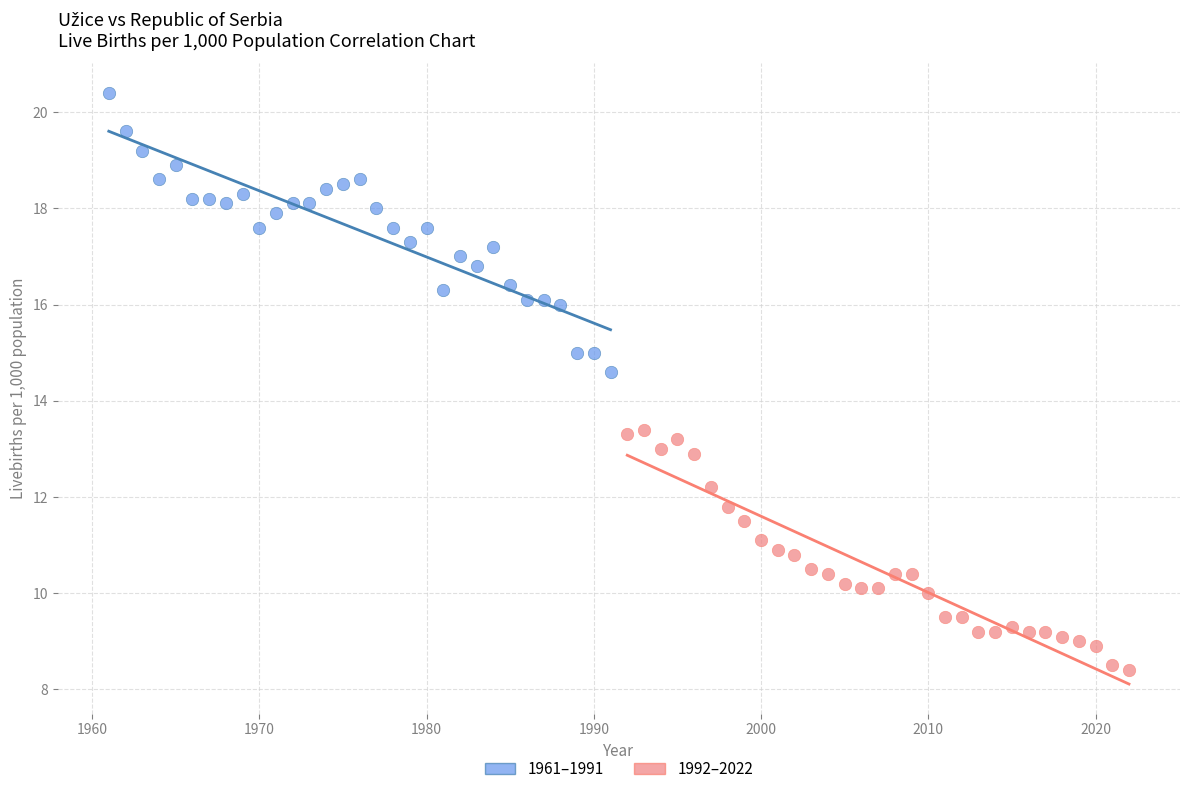

Which series has the largest Y range (max minus min)?

1961–1991